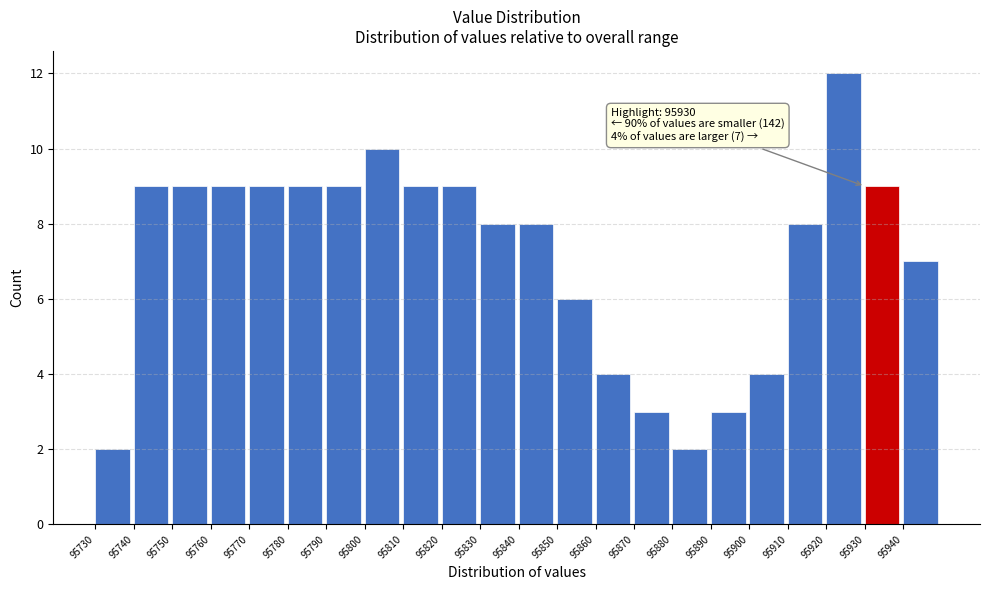

Which range on the x-axis has the tallest bar?

95920 to 95930